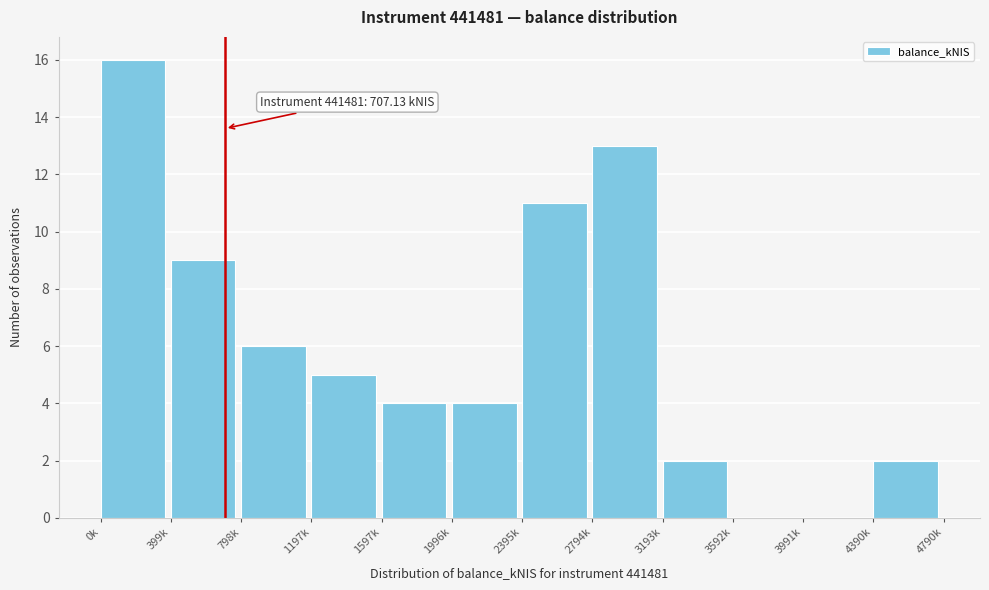

Reading left to right, transcribe all the data shown in this chart.

0k=16	399k=9	798k=6	1197k=5	1597k=4	1996k=4	2395k=11	2794k=13	3193k=2	3592k=0	3991k=0	4390k=2